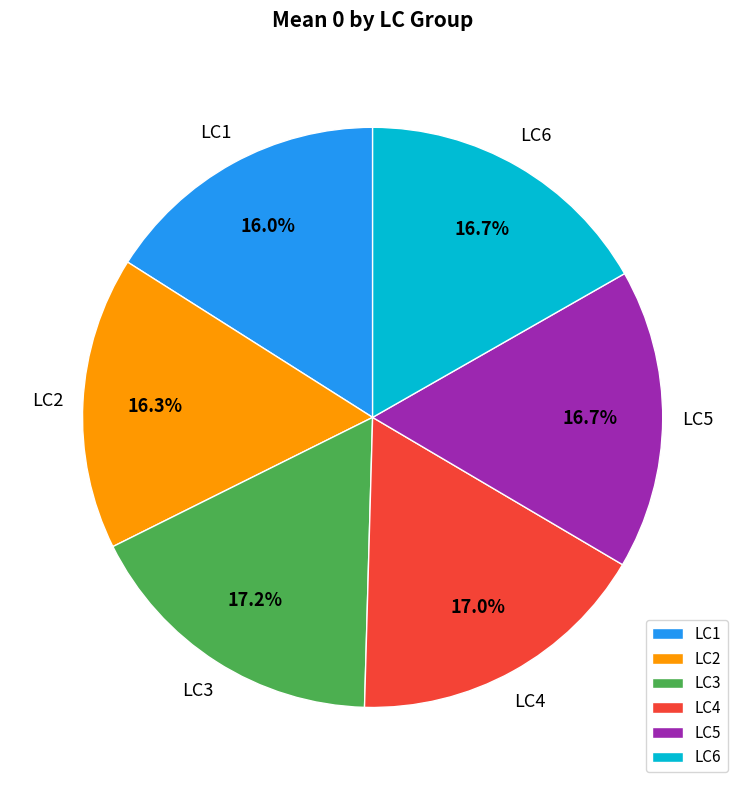

Does LC5 account for over 50% of the chart?

No